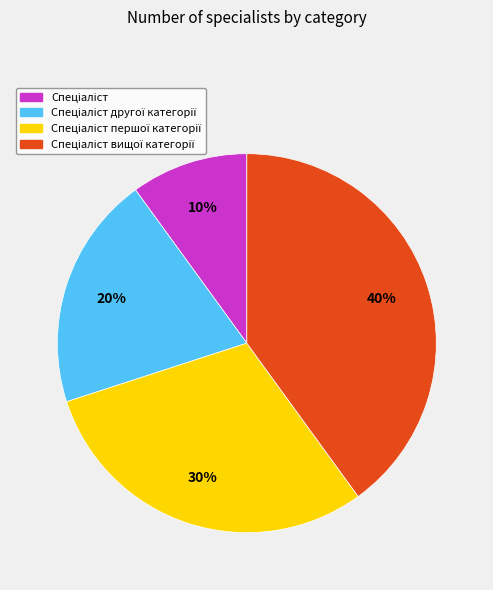

Is there any slice that represents more than half of the pie?

No